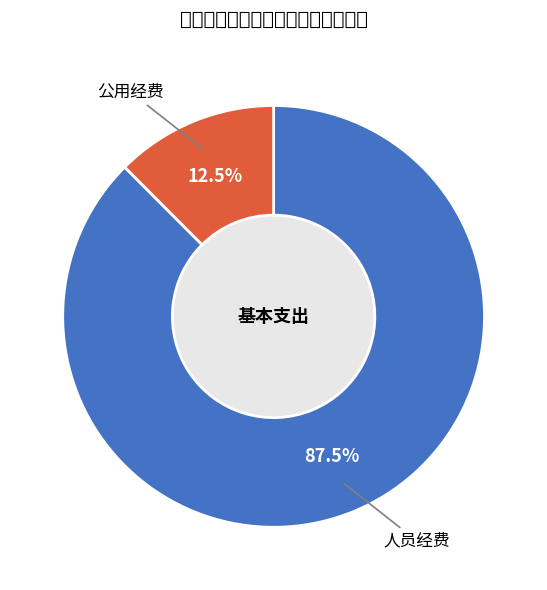

To the nearest percent, what is the combined percentage of 人员经费 and 公用经费?

100%